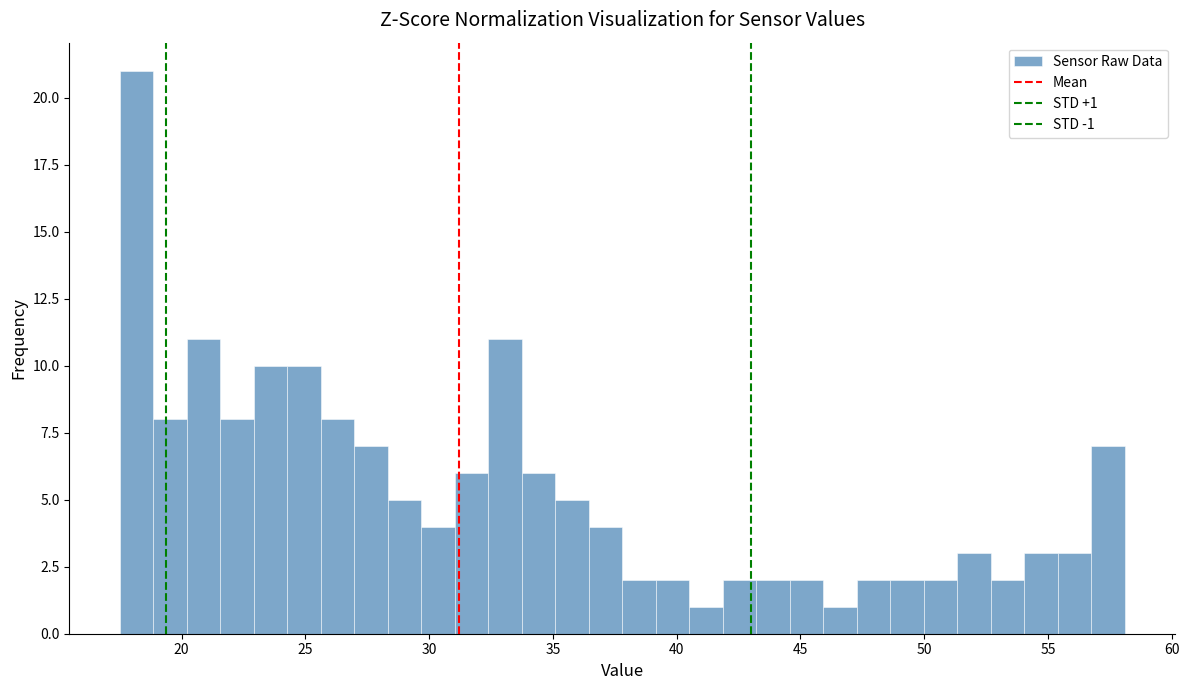

Read against the x-axis, roughly where is the centre of the tallest bar?

18.0